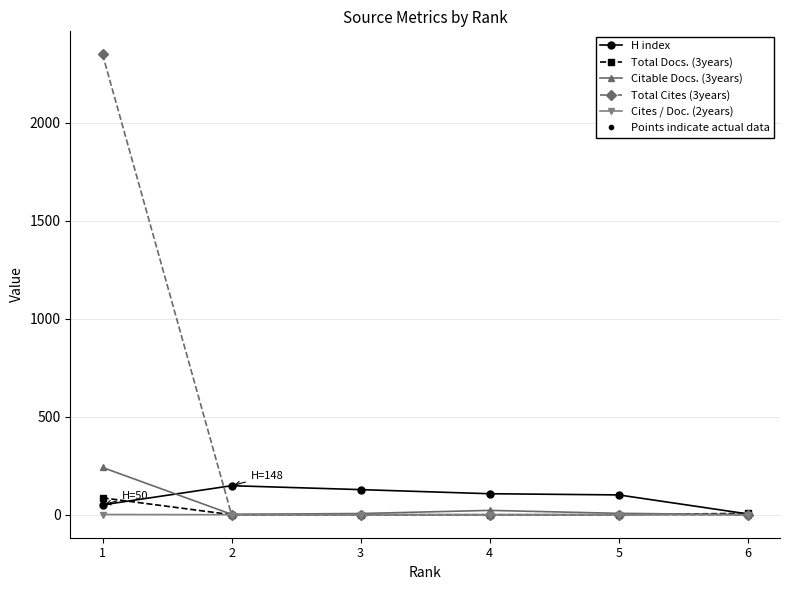

What is the average value of the Total Cites (3years) series?

392